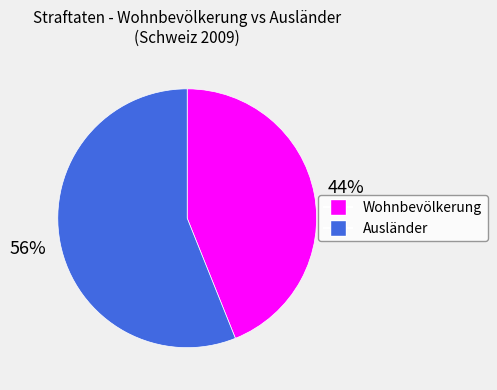

To the nearest percent, what is the average slice percentage?

50%